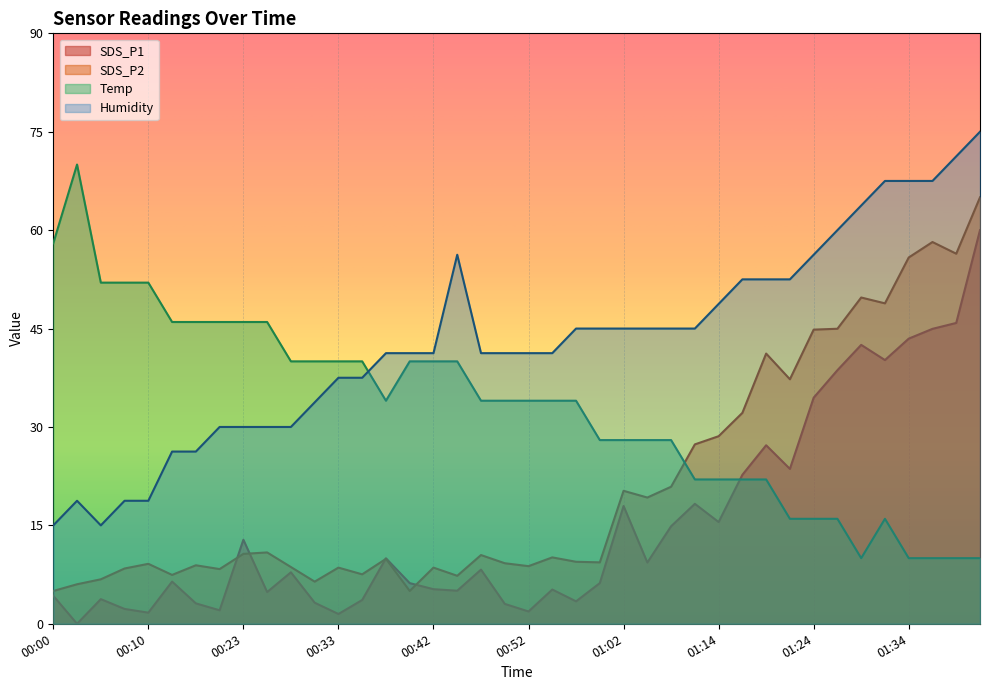

At which category does Temp reach its first local peak?

00:03